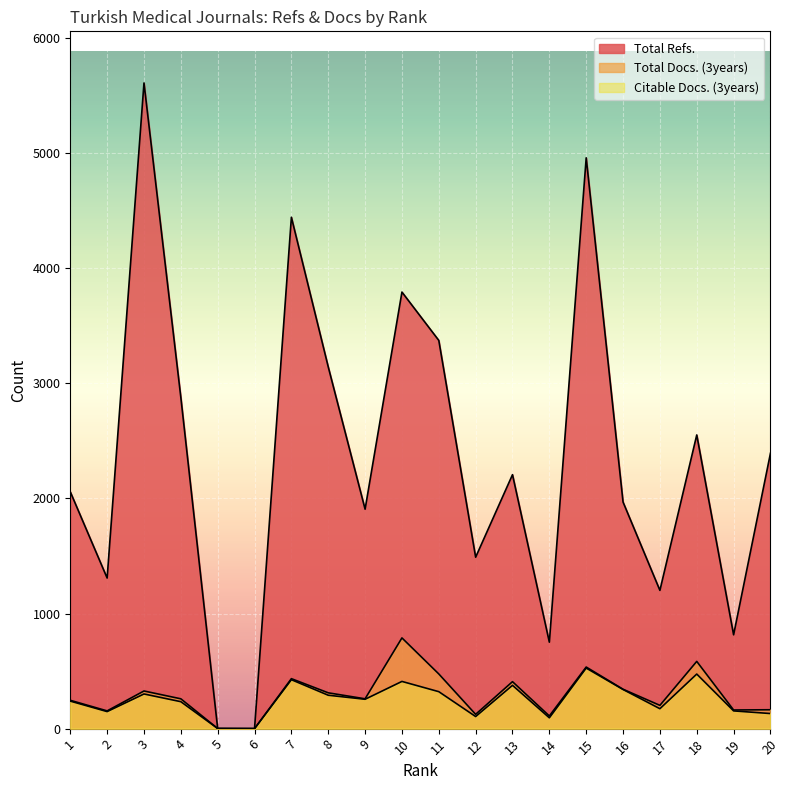

Is the value of Citable Docs. (3years) at 12 greater than the value of Total Docs. (3years) at 5?

Yes